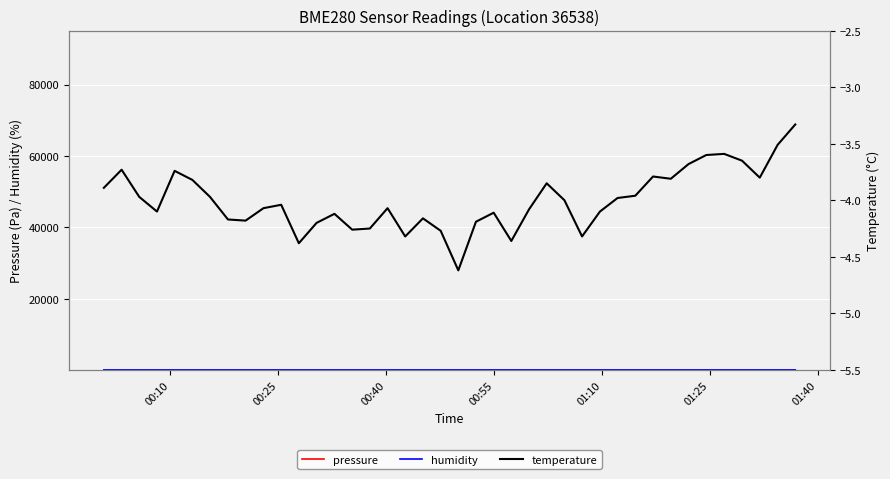

What are all the series names shown in the legend?

pressure, humidity, temperature